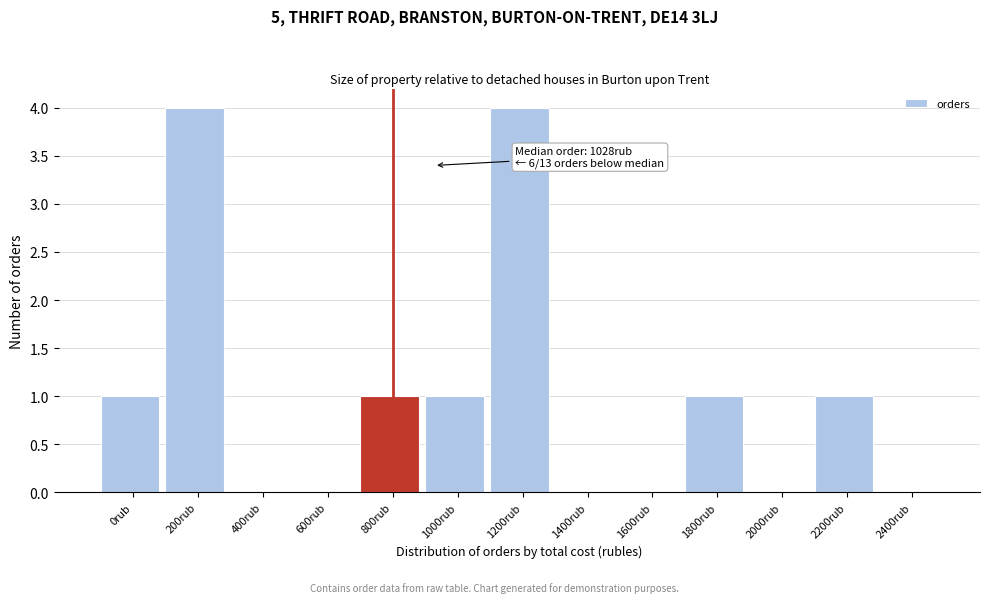

Reading left to right, list all the values displayed in this chart.

0rub=1	200rub=4	400rub=0	600rub=0	800rub=1	1000rub=1	1200rub=4	1400rub=0	1600rub=0	1800rub=1	2000rub=0	2200rub=1	2400rub=0